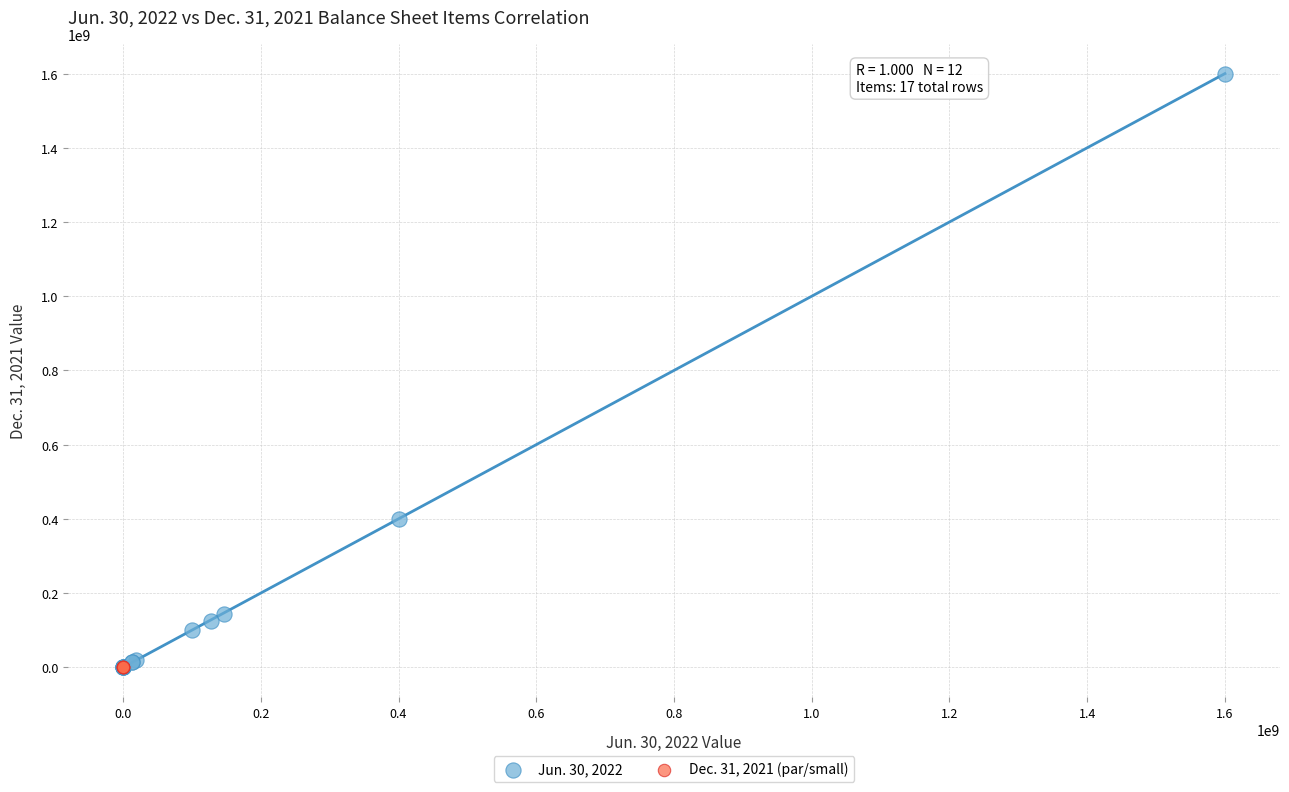

Which series contains the highest Y value?

Jun. 30, 2022